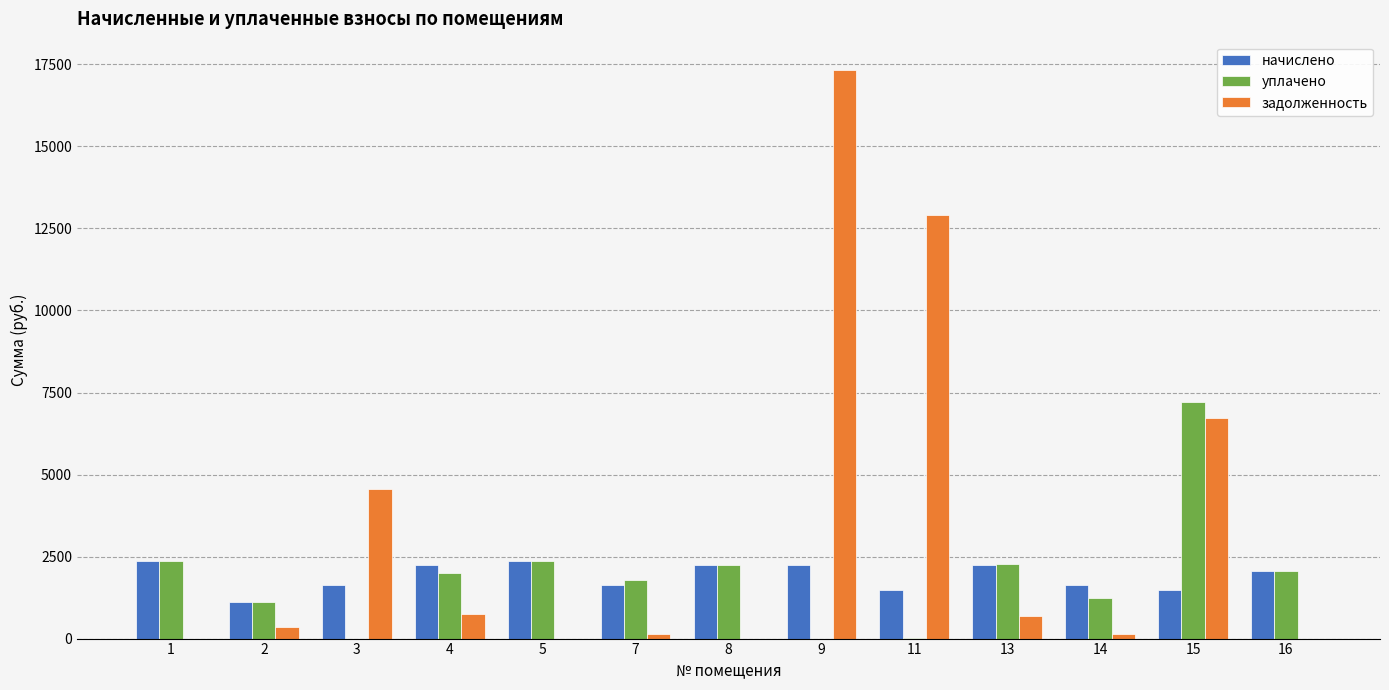

The начислено series shows 1642.4 at 7. True or false?

True